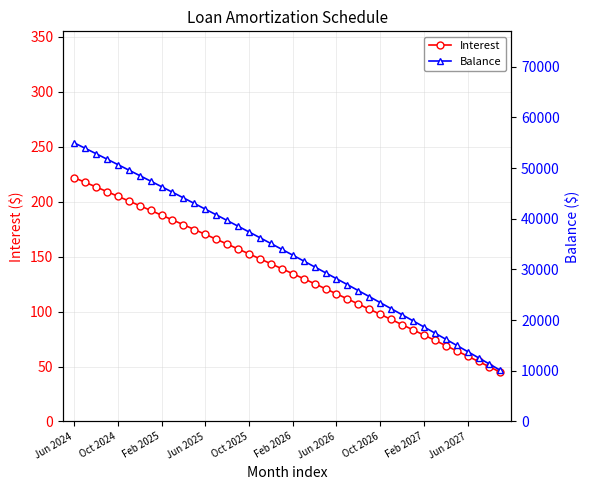

Is it true that Interest equals 297.8 at Jun 2024?

False